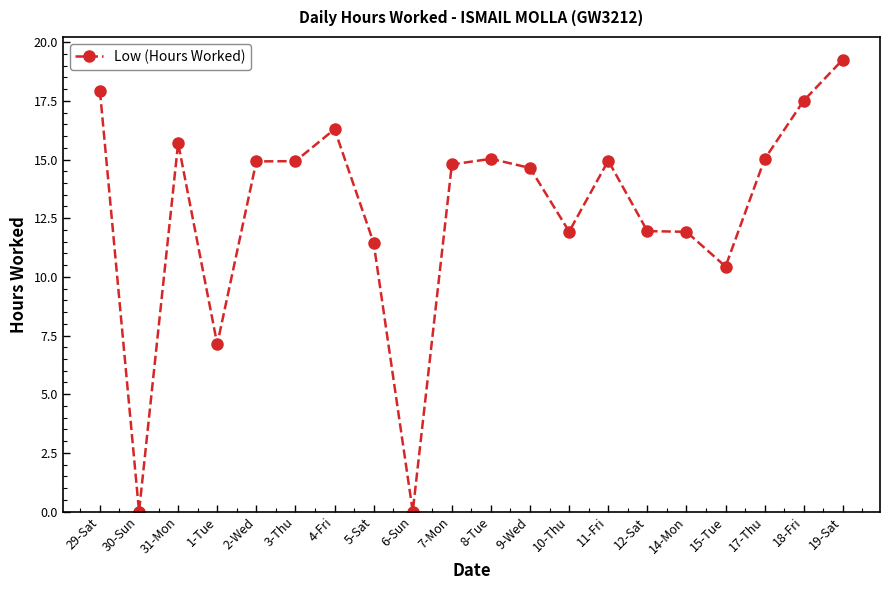

What is the ratio of the value at 12-Sat to the value at 9-Wed?

0.8